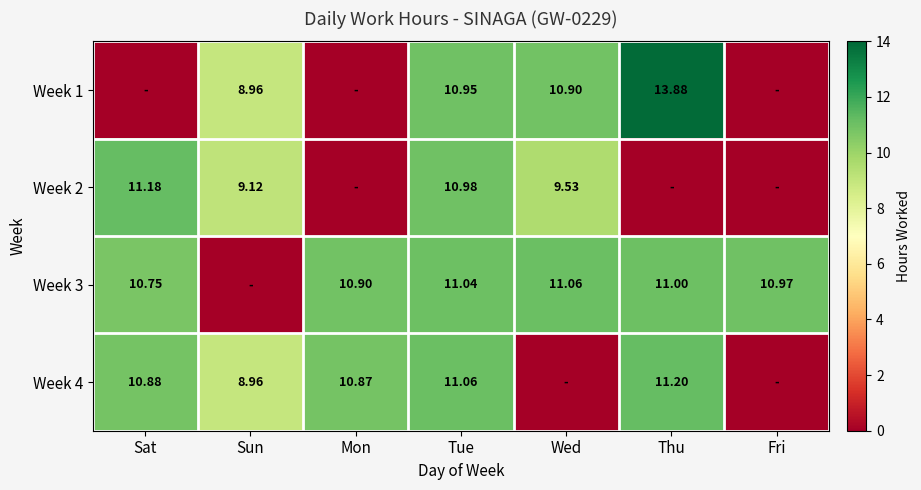

At how many categories does at least one series exceed 1?

7